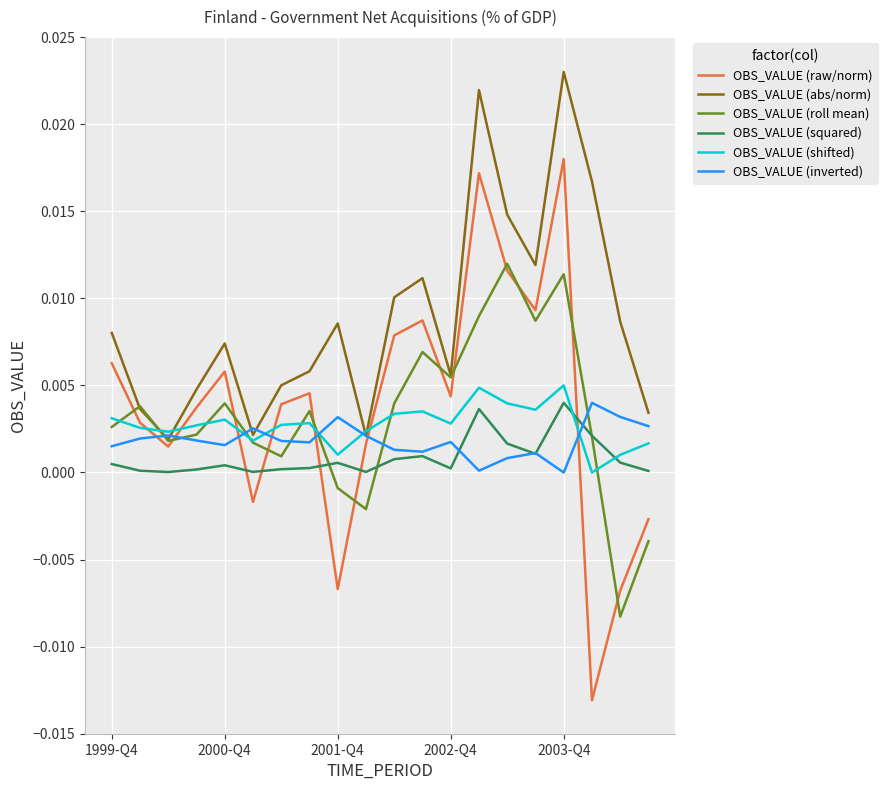

In OBS_VALUE (shifted), how many points are lower than both neighbors (excluding endpoints)?

6